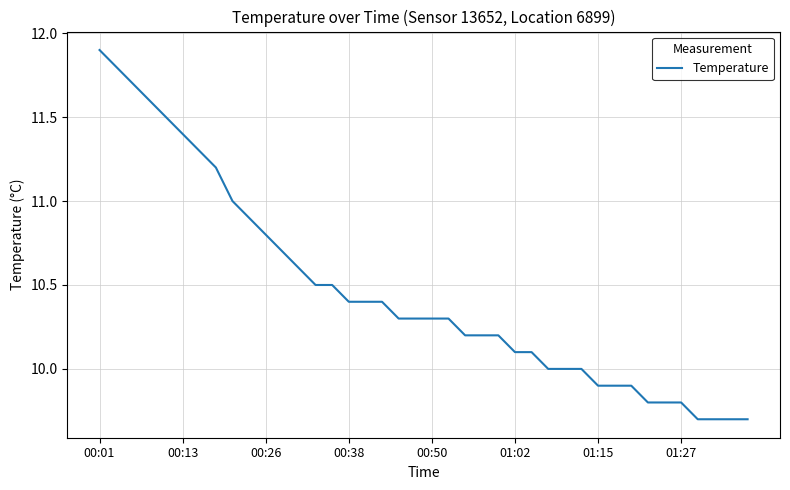

What is the minimum value shown in the chart?

9.7